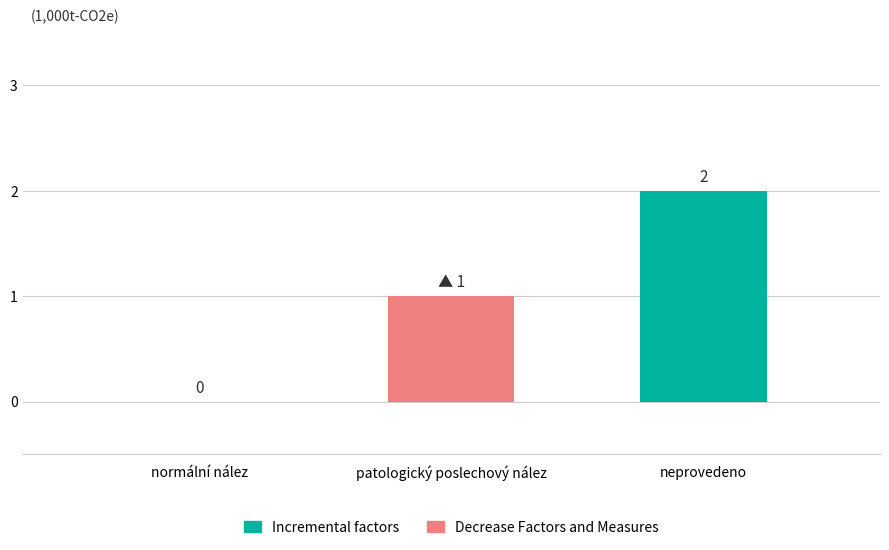

Which has a higher value, patologický poslechový nález or normální nález?

patologický poslechový nález